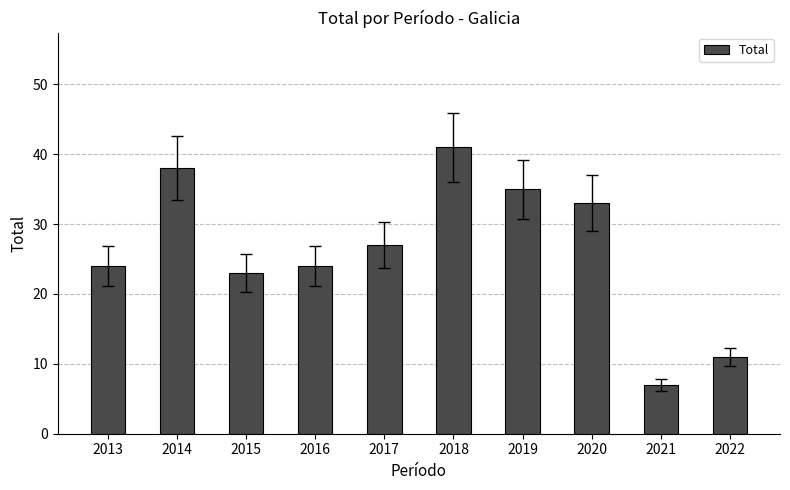

What is the value of the 4th bar from the left?

24